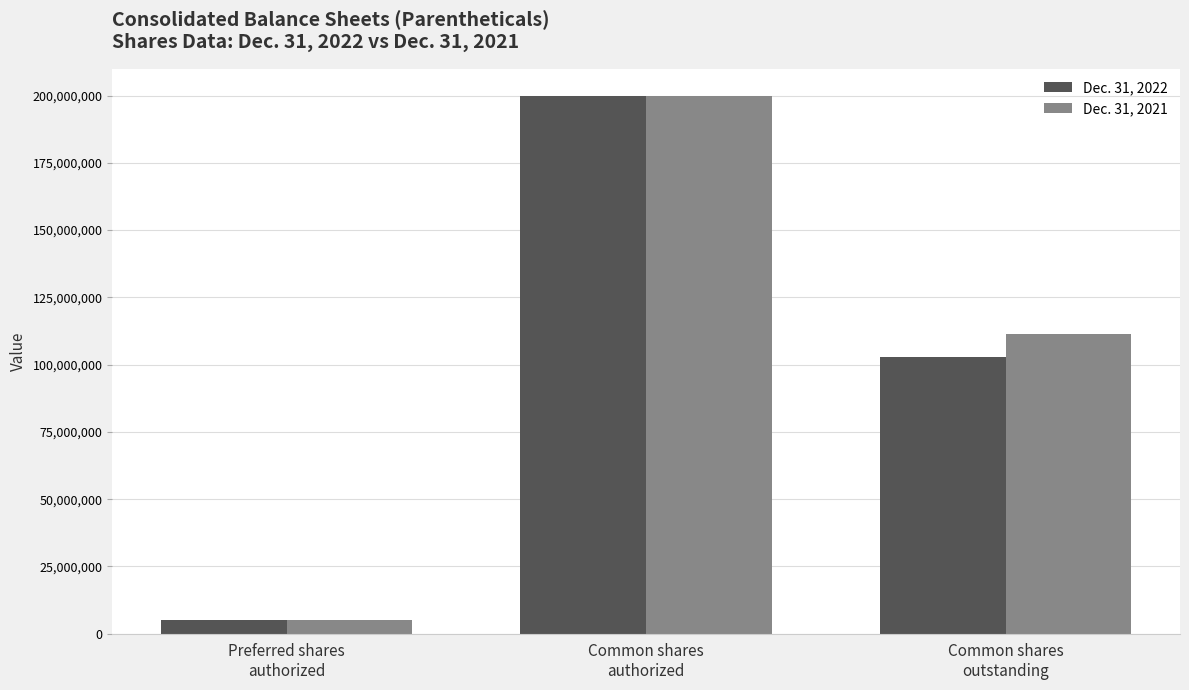

At which category is the sum across all series the highest?

Common shares
authorized